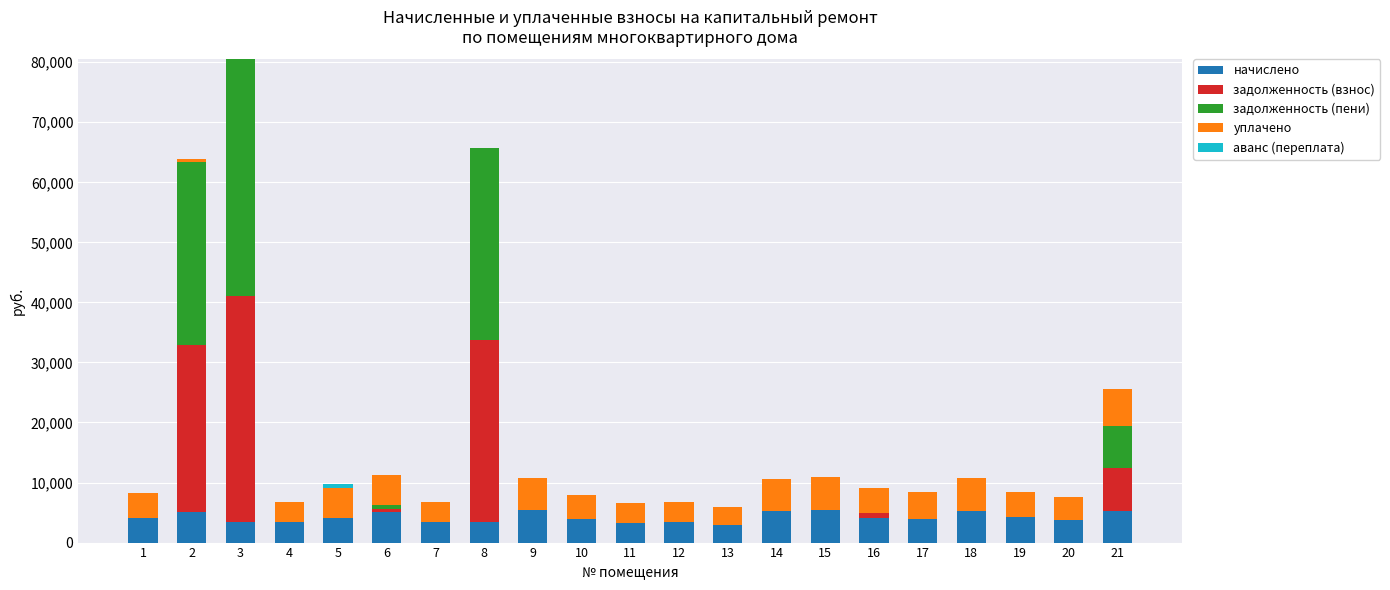

The value of начислено at 7 is 3419.6. True or false?

True